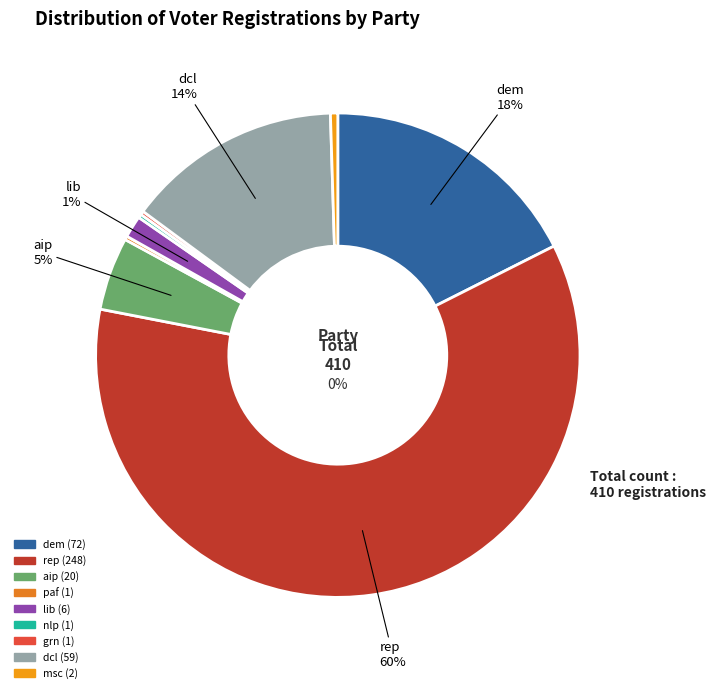

Approximately how many times larger is the value at msc compared to lib?

0.3